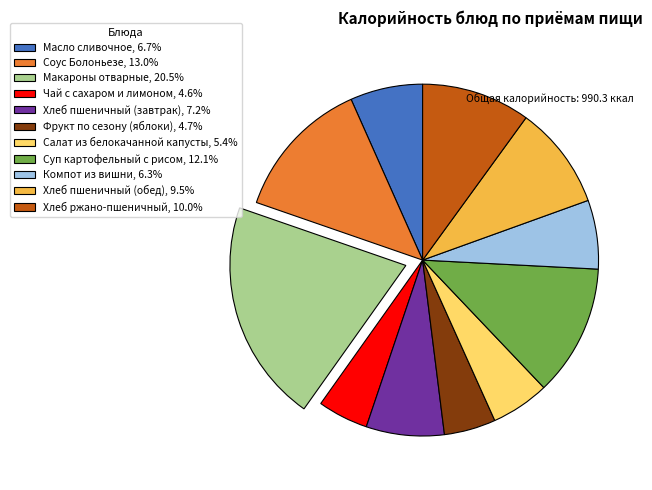

Do Хлеб пшеничный (завтрак), 7.2% and Компот из вишни, 6.3% together represent more than half of the pie?

No